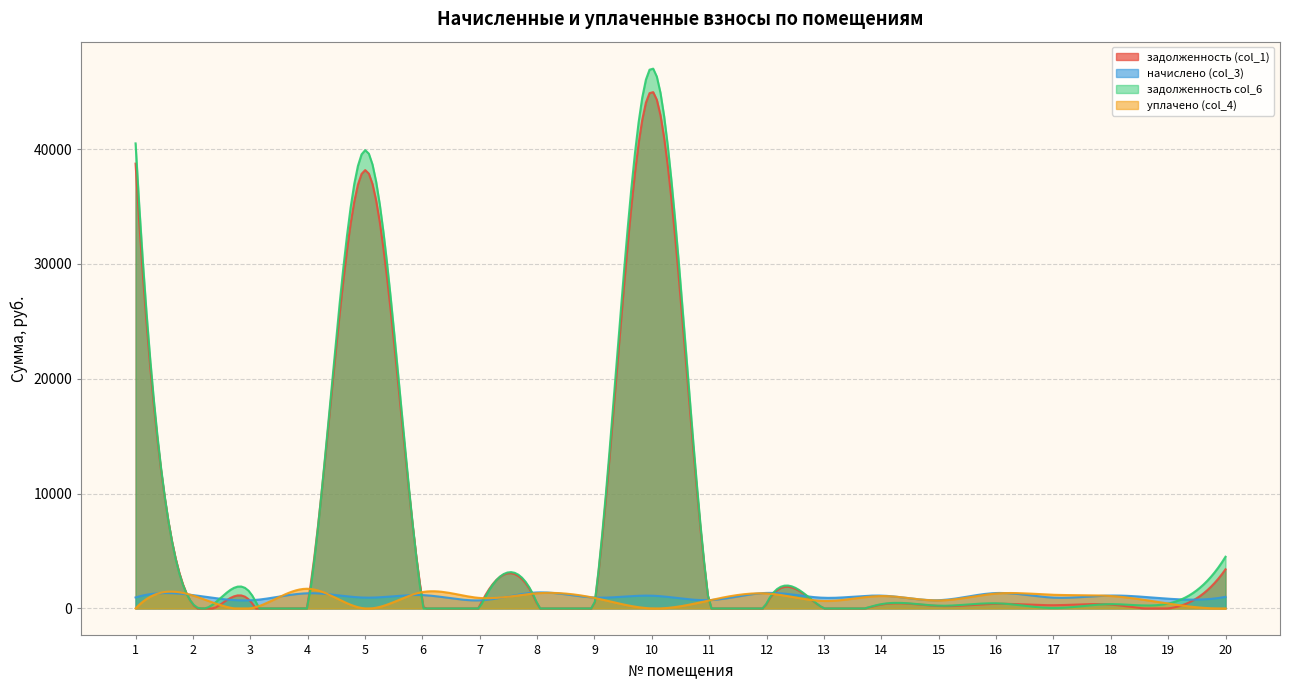

Reading right to left, transcribe all the data shown in this chart.

задолженность (col_1): 3407.6	0.0	334.2	280.4	399.6	214.3	332.8	0.0	402.4	215.7	45017.7	283.2	375.9	209.5	691.8	38171.4	393.4	644.5	346.6	38733.9
начислено (col_3): 1006.2	848.1	1121.8	941.4	1341.5	719.3	1117.2	927.5	1350.8	724.0	1110.2	950.6	1392.4	703.1	1161.1	941.4	1320.7	707.8	1163.4	955.3
задолженность col_6: 4500.7	424.1	373.9	33.4	447.2	239.8	372.4	0.0	450.3	241.3	47065.6	316.9	448.3	0.0	429.0	39907.9	0.0	1366.2	387.8	40495.9
уплачено (col_4): 0.0	424.1	1082.0	1188.4	1294.0	693.8	1077.6	650.0	1302.9	698.3	0.0	916.9	1320.0	912.6	1424.7	0.0	1714.1	0.0	1122.2	0.0